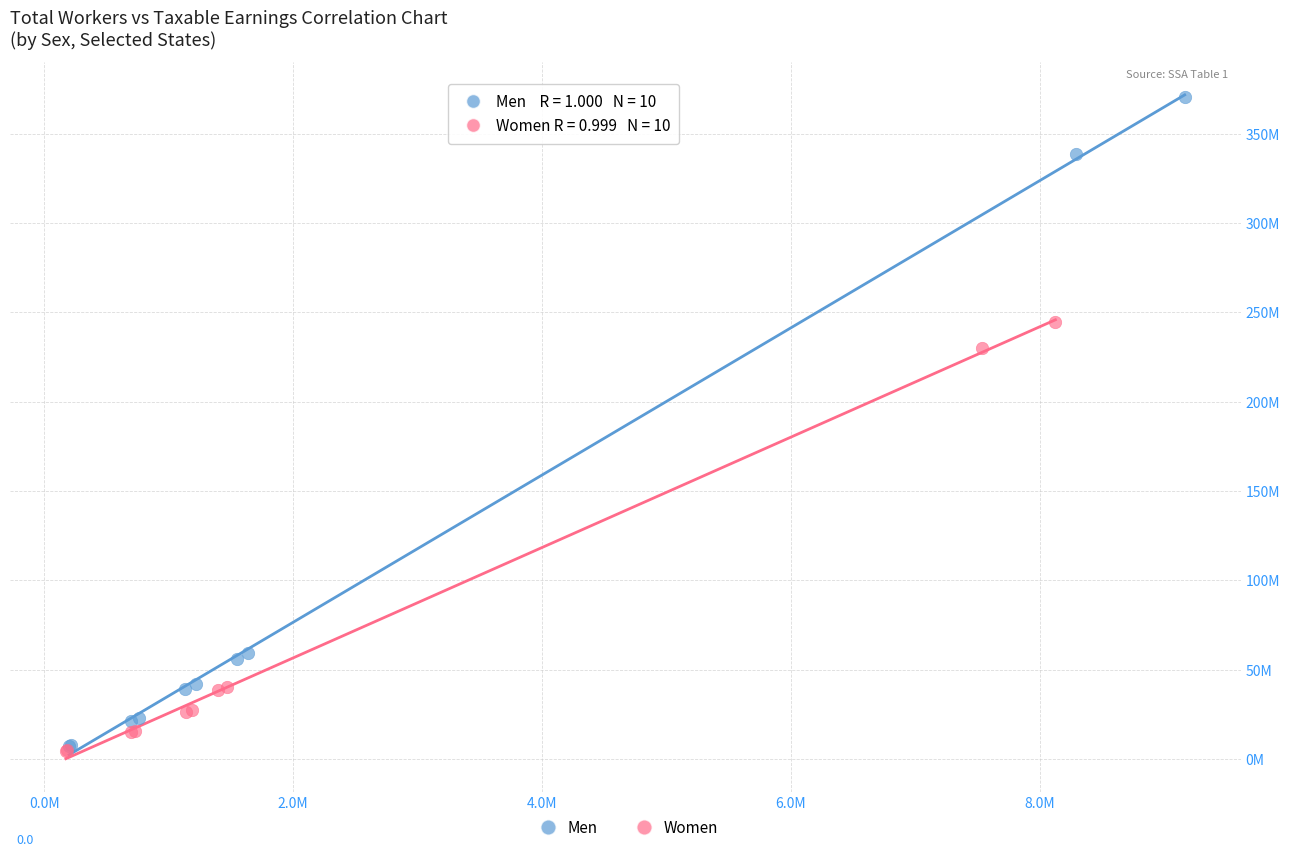

What are all the series names shown in the legend?

Men, Women